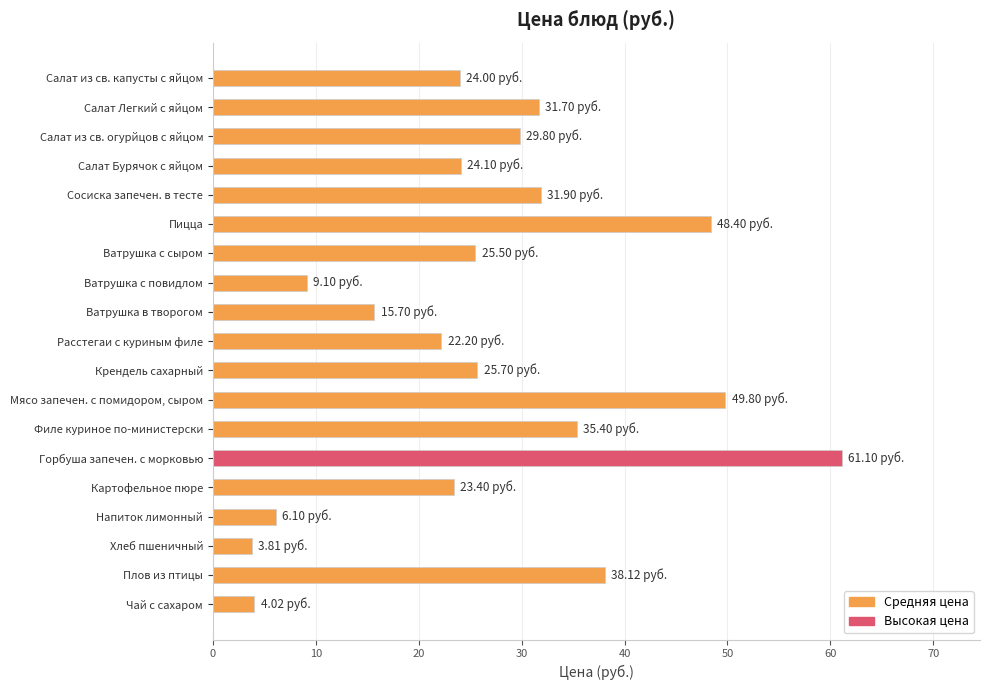

Rank the categories by value from lowest to highest.

Хлеб пшеничный, Чай с сахаром, Напиток лимонный, Ватрушка с повидлом, Ватрушка в творогом, Расстегаи с куриным филе, Картофельное пюре, Салат из св. капусты с яйцом, Салат Бурячок с яйцом, Ватрушка с сыром, Крендель сахарный, Салат из св. огурйцов с яйцом, Салат Легкий с яйцом, Сосиска запечен. в тесте, Филе куриное по-министерски, Плов из птицы, Пицца, Мясо запечен. с помидором, сыром, Горбуша запечен. с морковью